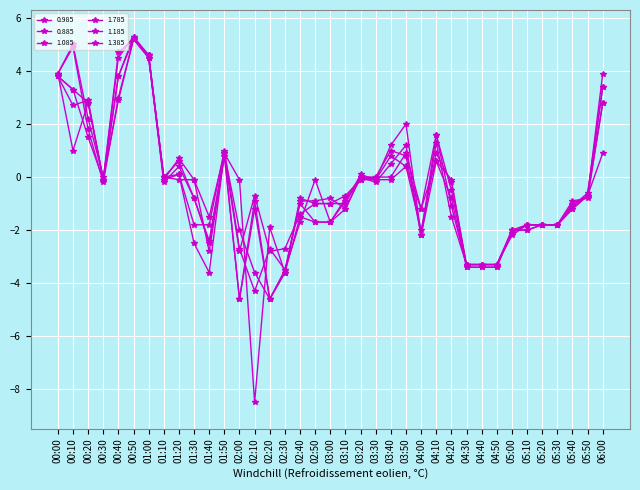

What value does the 1.185 series have at 00:10?

3.3